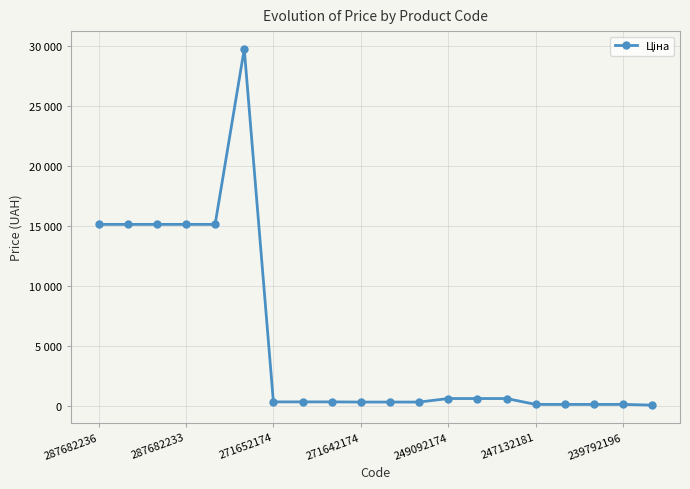

Is this an area chart (filled region under the line)?

No